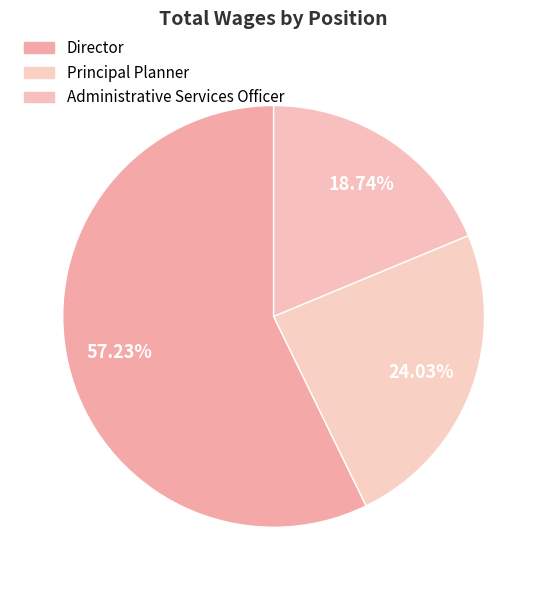

How many slices are in this pie chart?

3